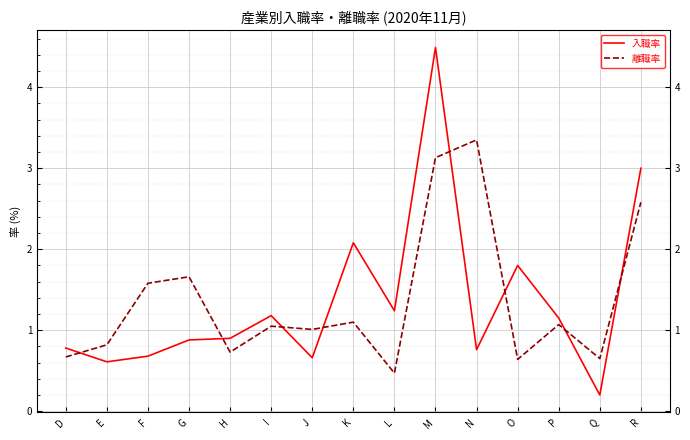

At which label does 入職率 reach its peak?

M